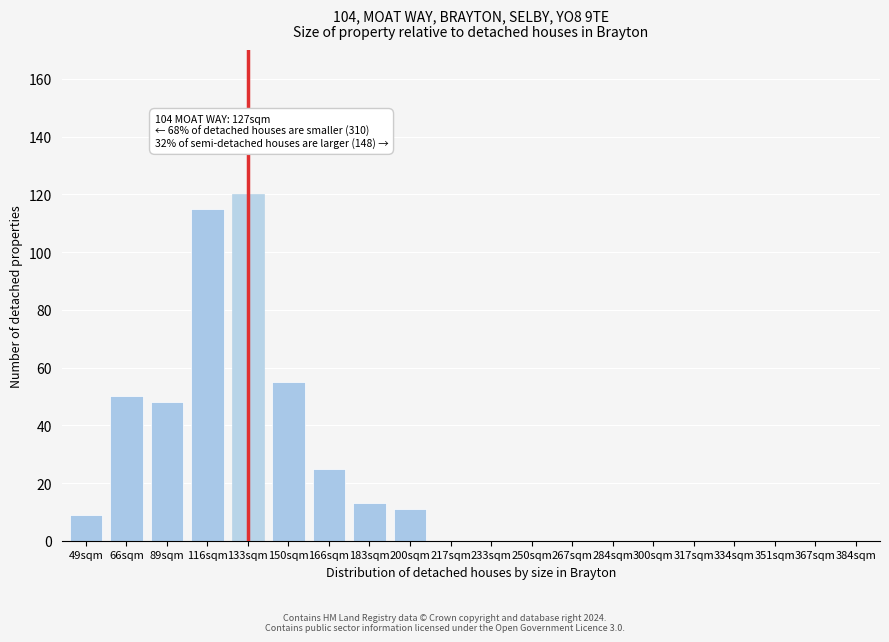

Reading right to left, extract all data points from this chart.

384sqm=0	367sqm=0	351sqm=0	334sqm=0	317sqm=0	300sqm=0	284sqm=0	267sqm=0	250sqm=0	233sqm=0	217sqm=0	200sqm=11	183sqm=13	166sqm=25	150sqm=55	133sqm=120	116sqm=115	89sqm=48	66sqm=50	49sqm=9